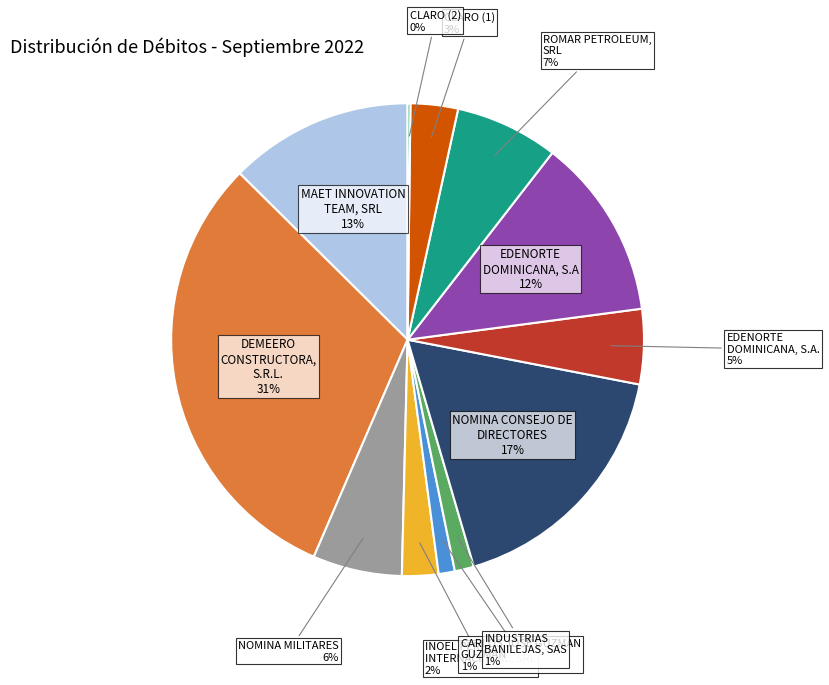

Which slice is the largest?

DEMEERO CONSTRUCTORA, S.R.L.